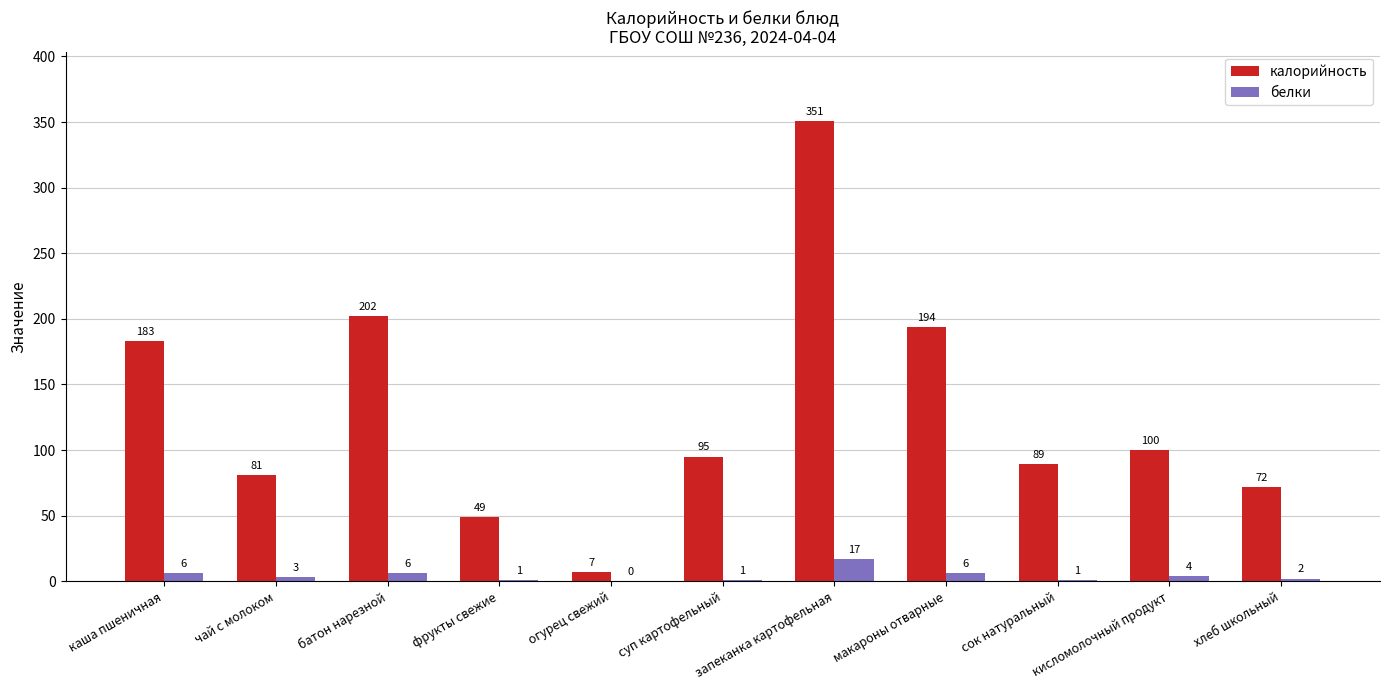

At which label does калорийность reach its peak?

запеканка картофельная